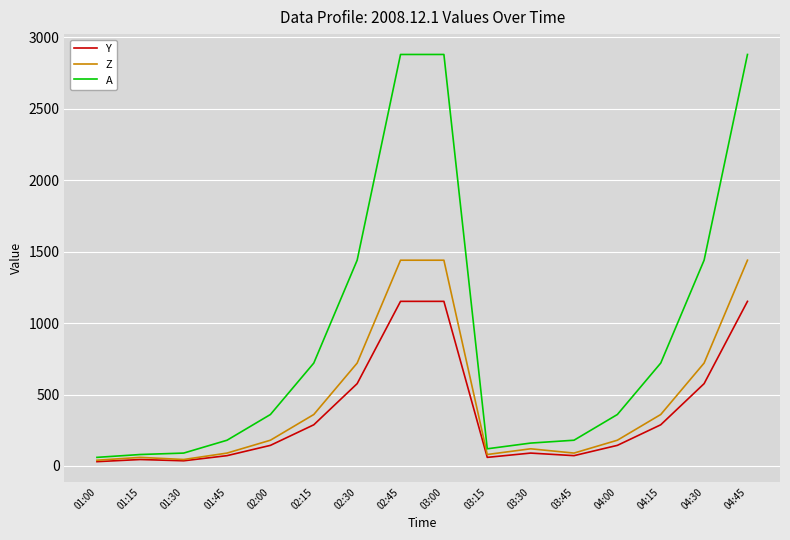

The value of Y at 02:30 is 399. True or false?

False